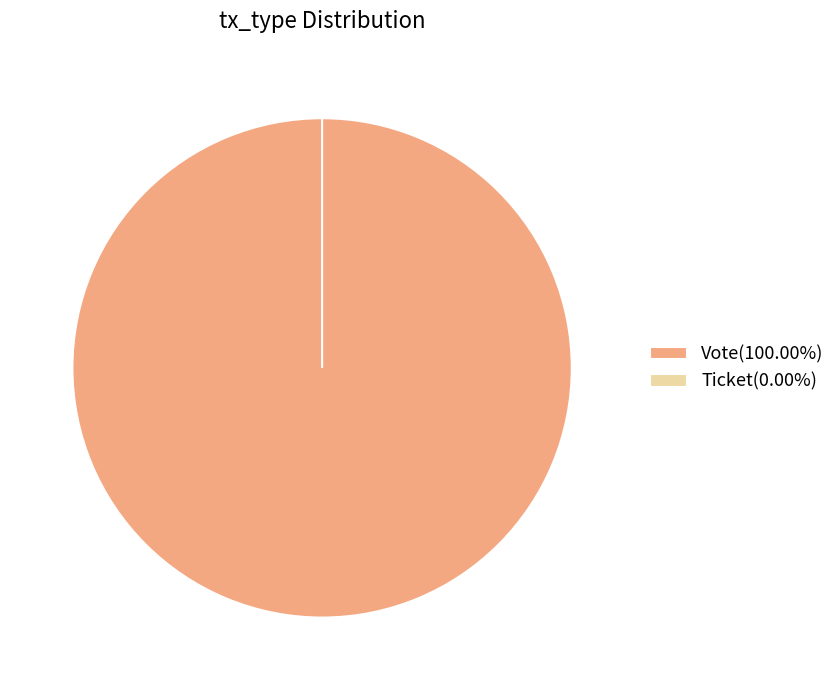

Which category has the biggest portion of the pie?

Vote